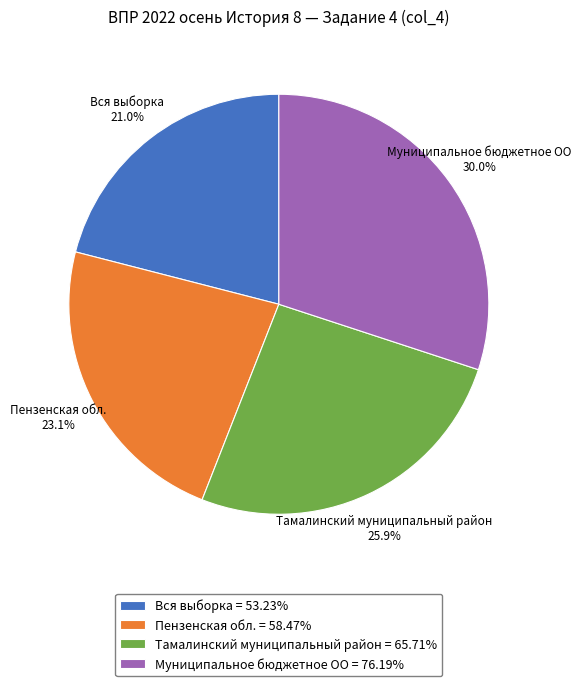

Combined, do Пензенская обл. and Вся выборка account for over 50%?

No